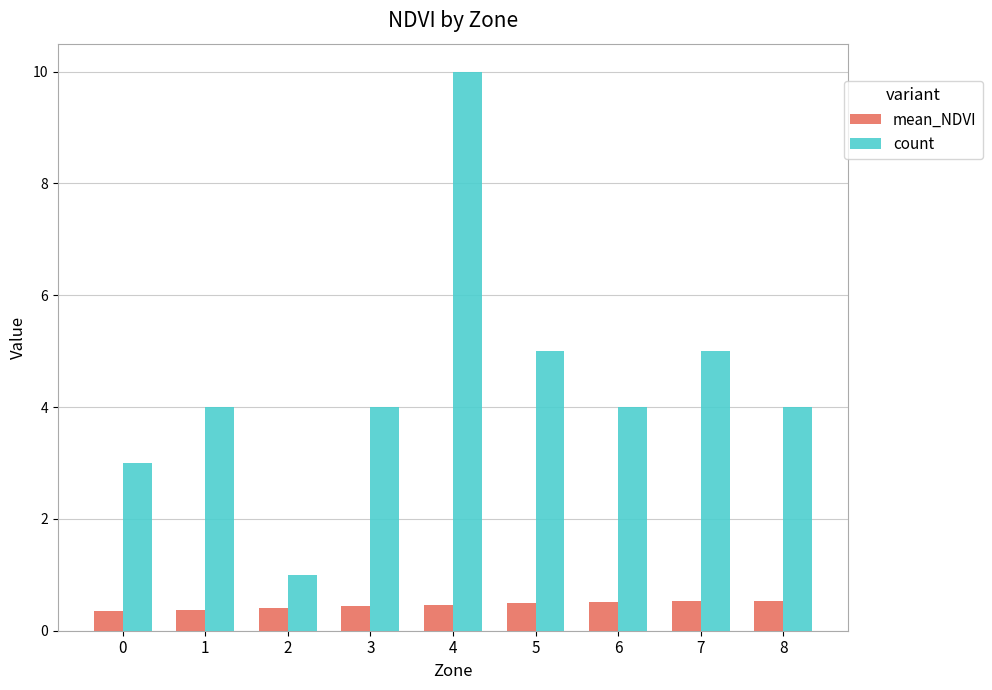

What is the difference between the maximum and minimum values in the count series?

9.0